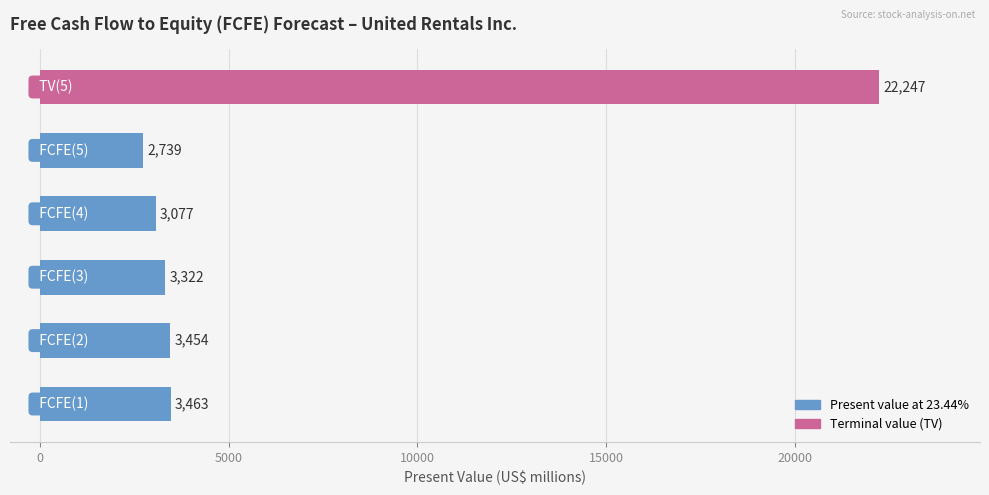

What is the sum of all values?

38302